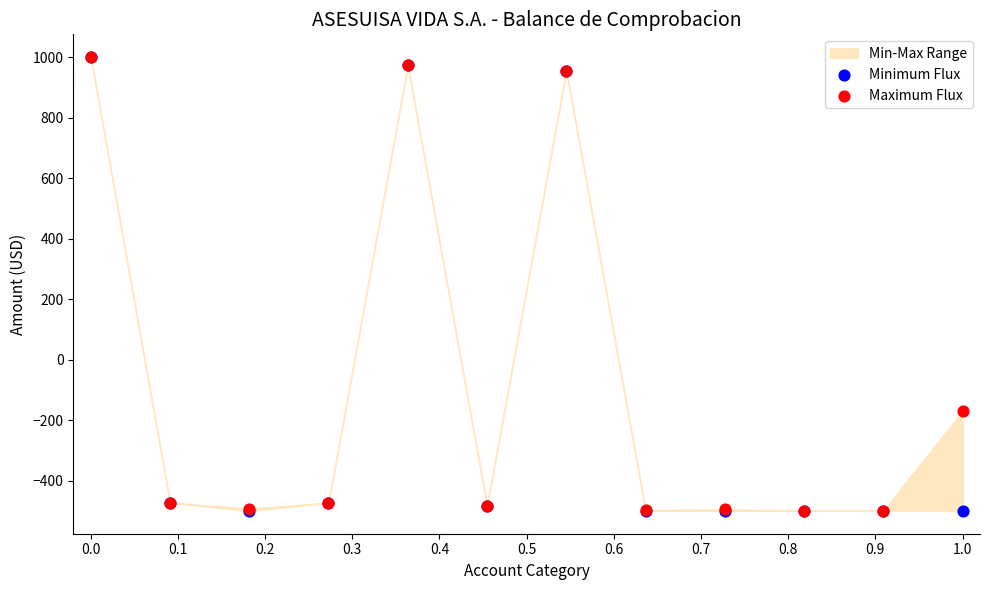

Which series has the largest Y range (max minus min)?

Minimum Flux